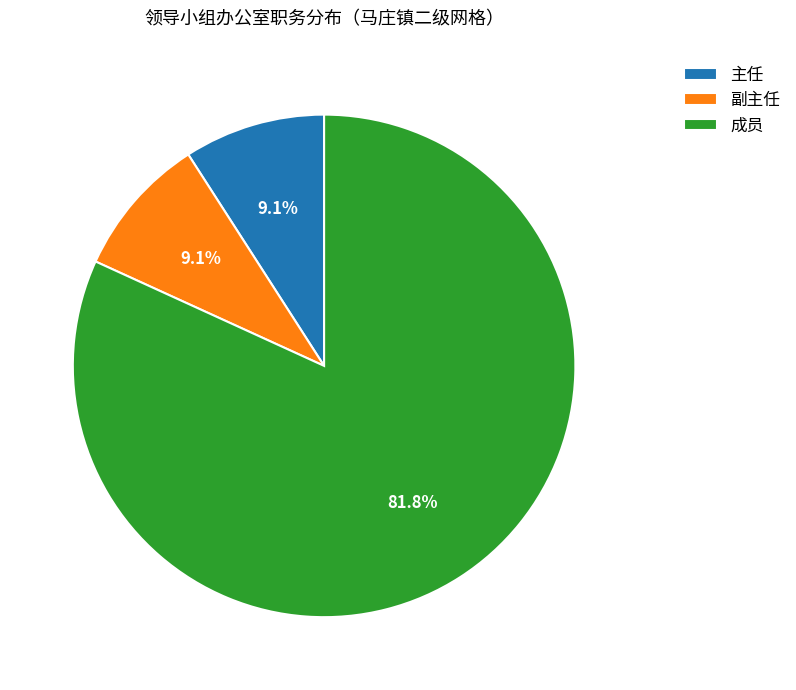

What is the largest slice in the pie chart?

成员